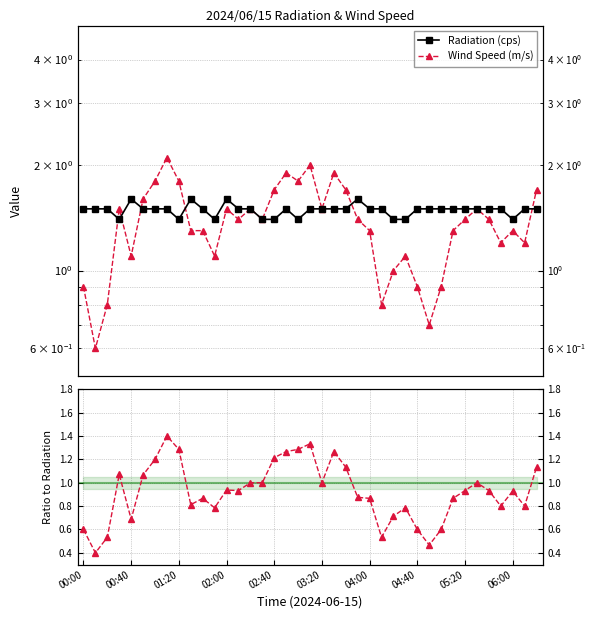

How many times do Wind Speed (m/s) and Radiation (cps) cross each other?

6